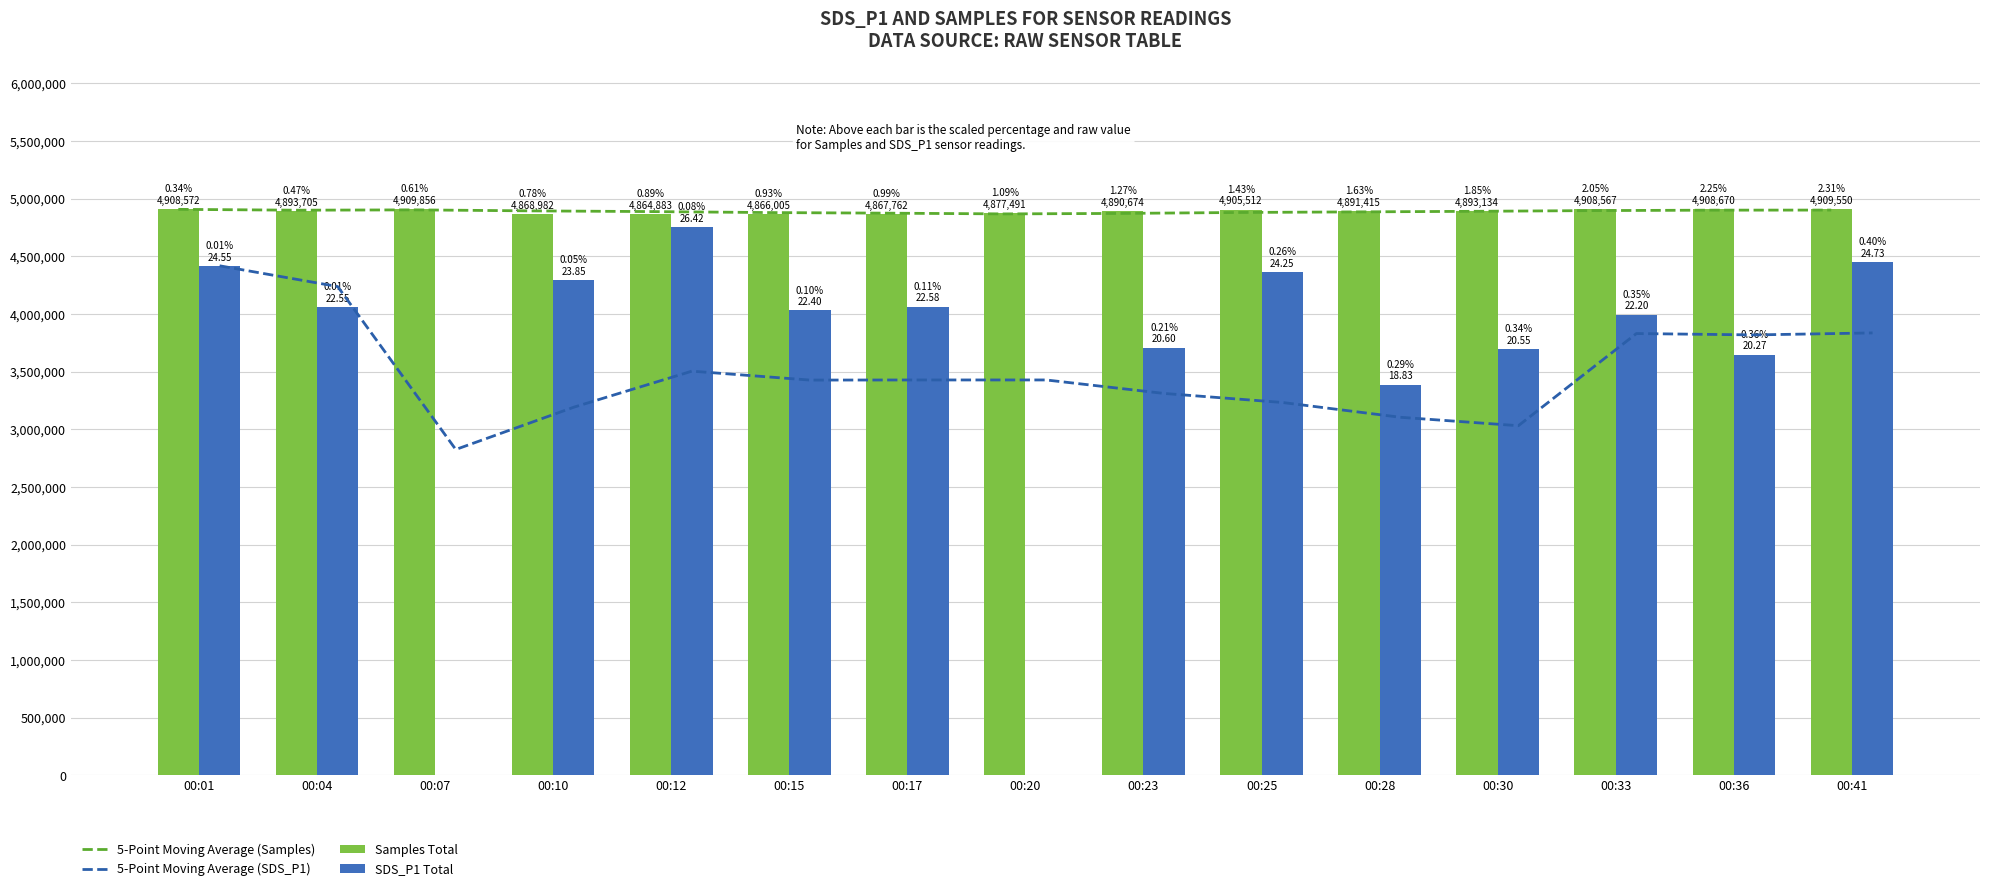

Reading left to right, what are all the values shown in this chart?

5-Point Moving Average (Samples): 4908572.0	4901138.5	4904044.3	4895278.8	4889199.6	4880686.2	4875497.6	4869024.6	4873363.0	4881488.8	4886570.8	4891645.2	4897860.4	4901459.6	4902267.2
5-Point Moving Average (SDS_P1): 4419000.0	4239000.0	2826000.0	3192750.0	3505320.0	3427920.0	3429000.0	3429000.0	3312000.0	3233880.0	3105360.0	3032280.0	3831480.0	3819600.0	3836880.0
Samples Total: 4908572.0	4893705.0	4909856.0	4868982.0	4864883.0	4866005.0	4867762.0	4877491.0	4890674.0	4905512.0	4891415.0	4893134.0	4908567.0	4908670.0	4909550.0
SDS_P1 Total: 4419000.0	4059000.0	0.0	4293000.0	4755600.0	4032000.0	4064400.0	0.0	3708000.0	4365000.0	3389400.0	3699000.0	3996000.0	3648600.0	4451400.0